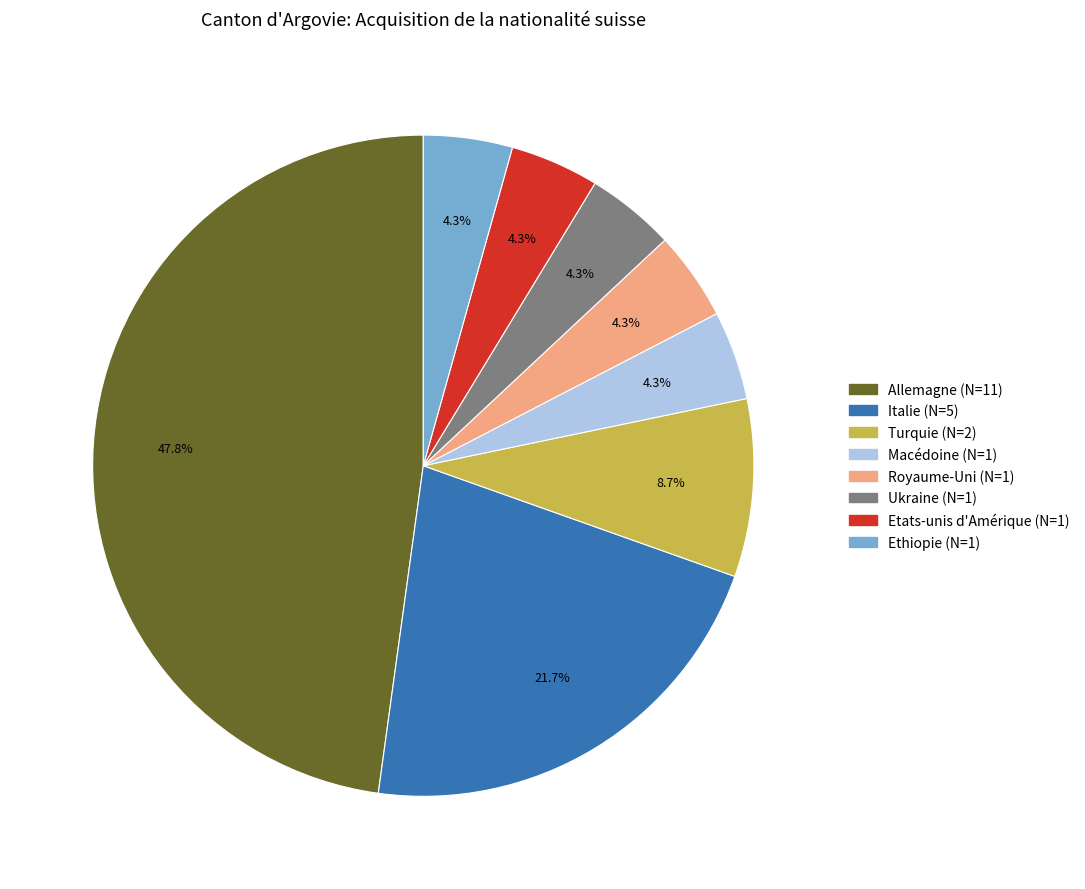

What portion of the pie excludes Macédoine?

95.7%